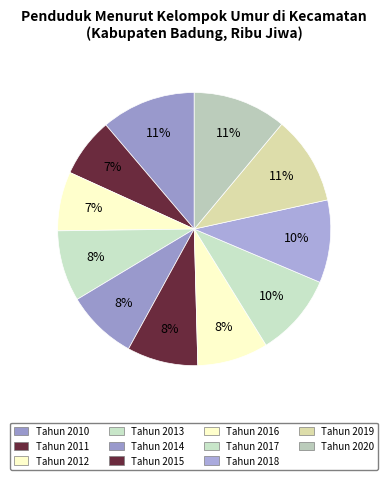

What percentage is the Tahun 2011 slice, to the nearest percent?

7%